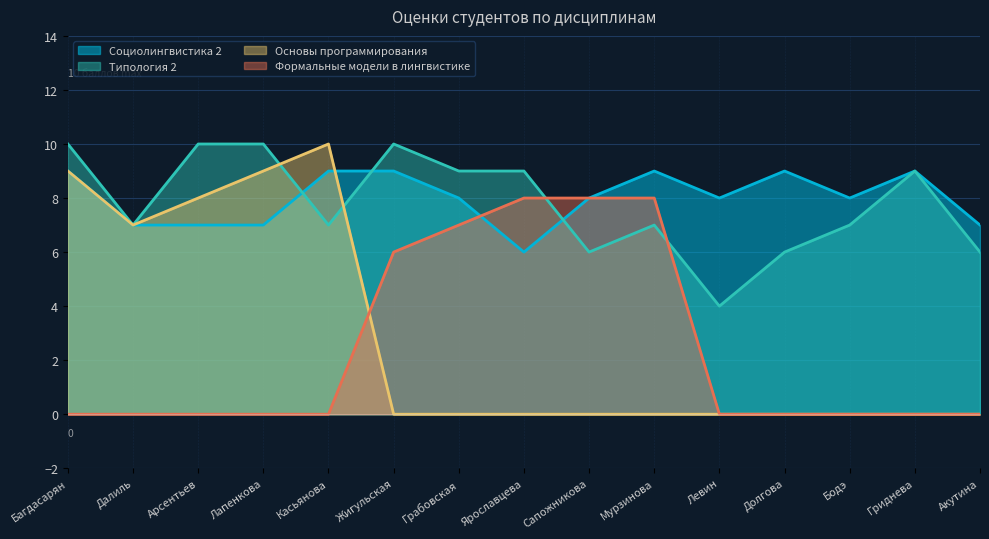

Which label corresponds to the largest value in the chart?

Багдасарян